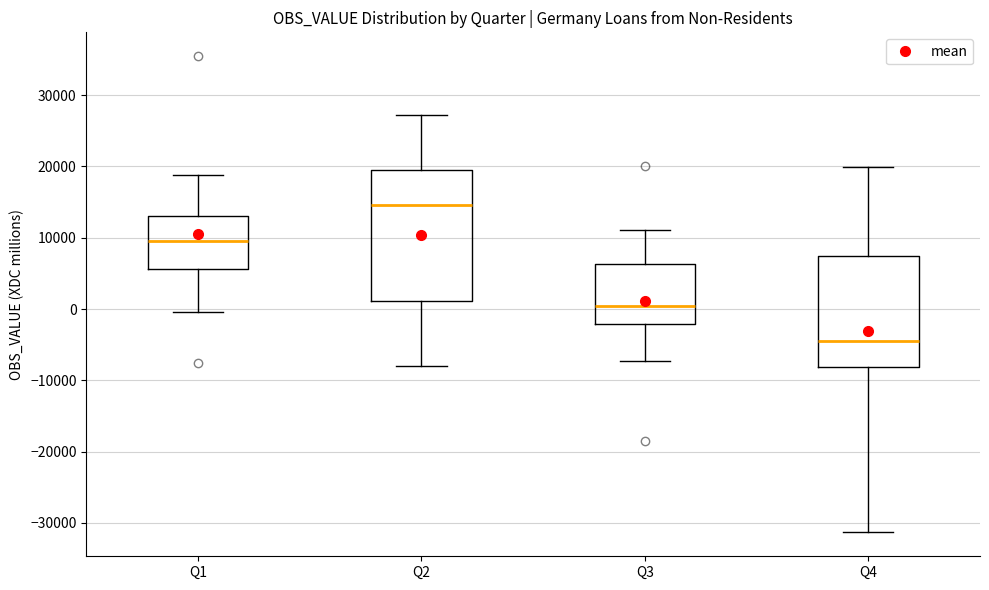

Comparing the boxes themselves (not the whiskers), which one is the tallest?

Q2